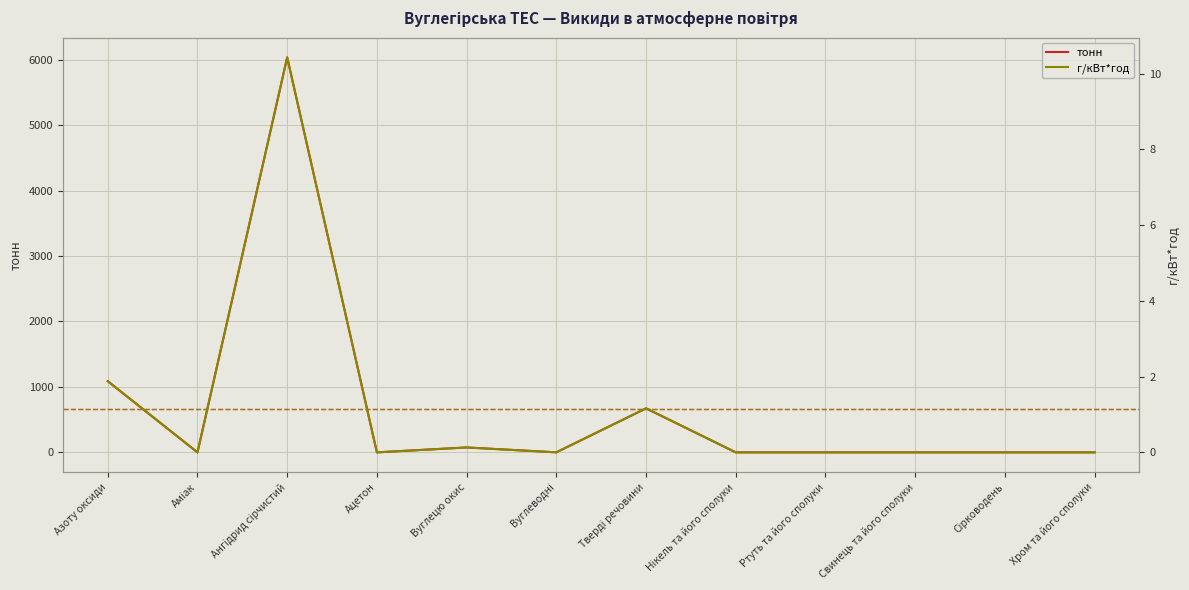

Reading right to left, extract all data points from this chart.

тонн: 0.2	0.0	0.2	0.0	0.2	672.6	0.5	75.2	0.0	6033.0	0.2	1087.3
г/кВт*год: 0.0	0.0	0.0	0.0	0.0	1.2	0.0	0.1	0.0	10.4	0.0	1.9